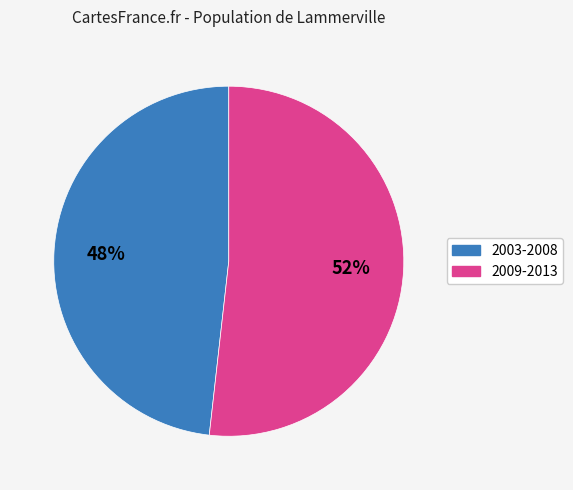

To the nearest percent, what is the average slice percentage?

50%